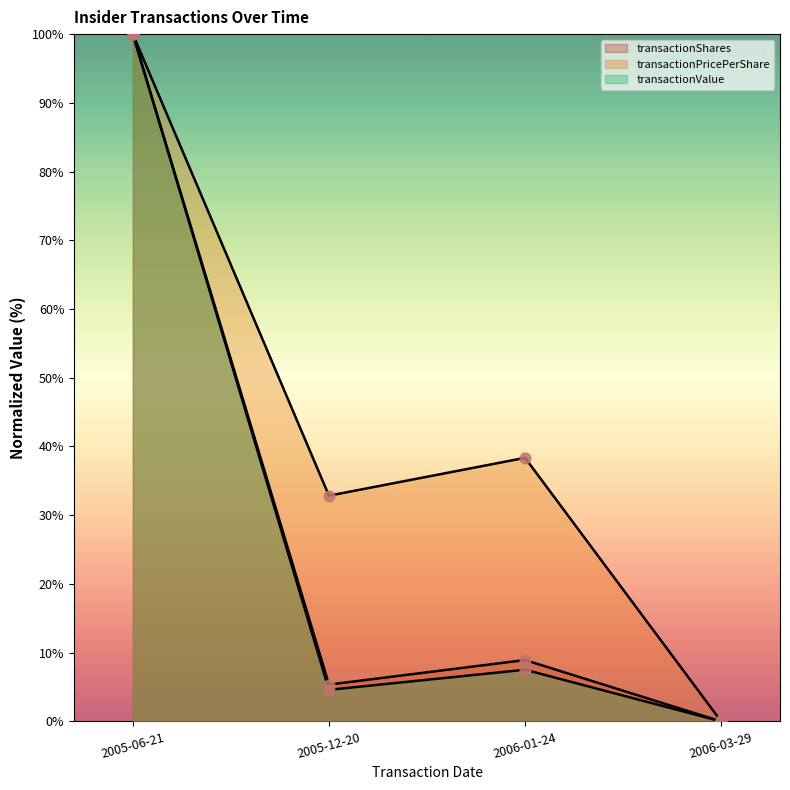

Which series reaches the minimum Y coordinate?

transactionShares